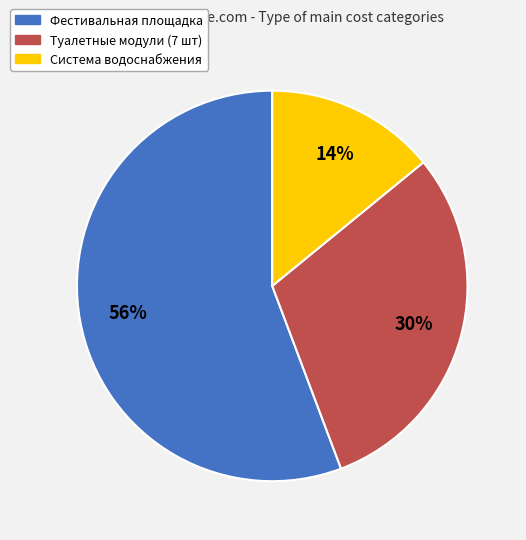

Which has a higher value, Фестивальная площадка or Туалетные модули (7 шт)?

Фестивальная площадка